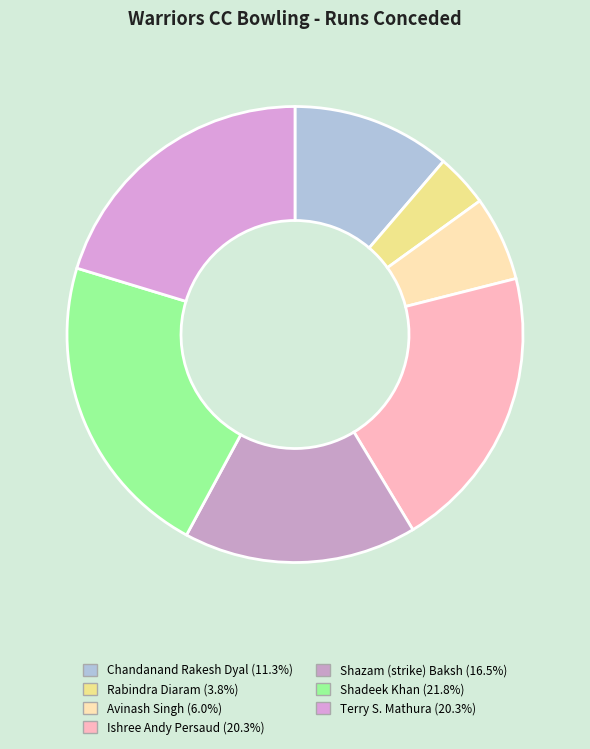

How many segments does this pie chart have?

7